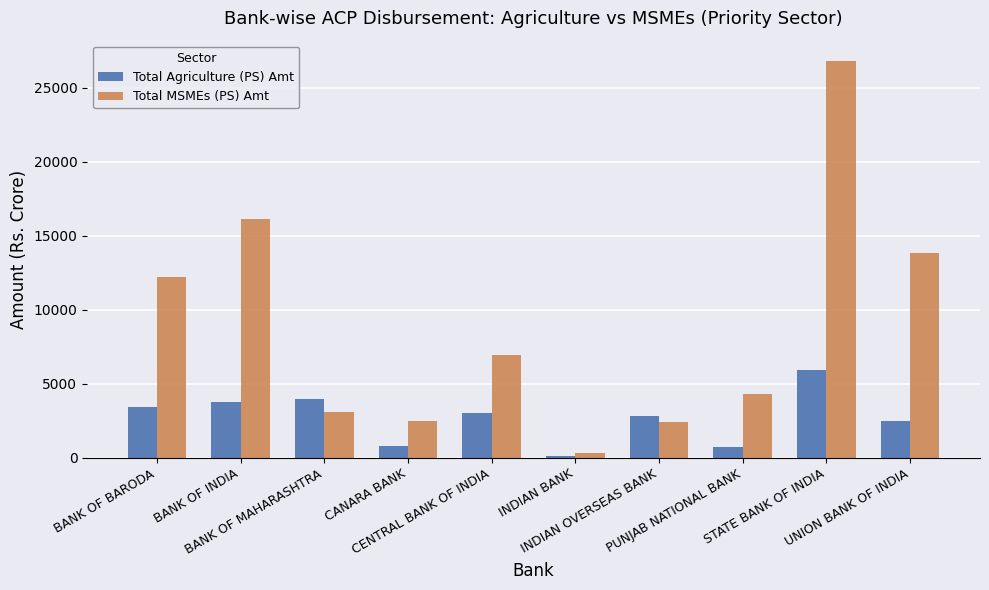

What is the approximate value of Total MSMEs (PS) Amt at CANARA BANK?

2499.3